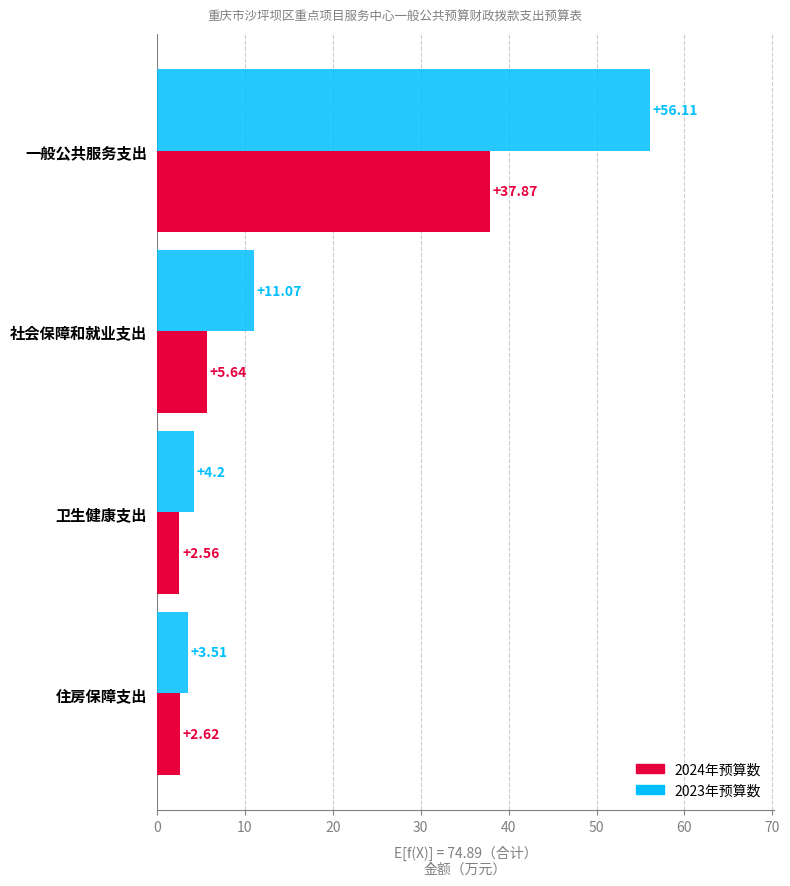

What are all the series names shown in the legend?

2024年预算数, 2023年预算数